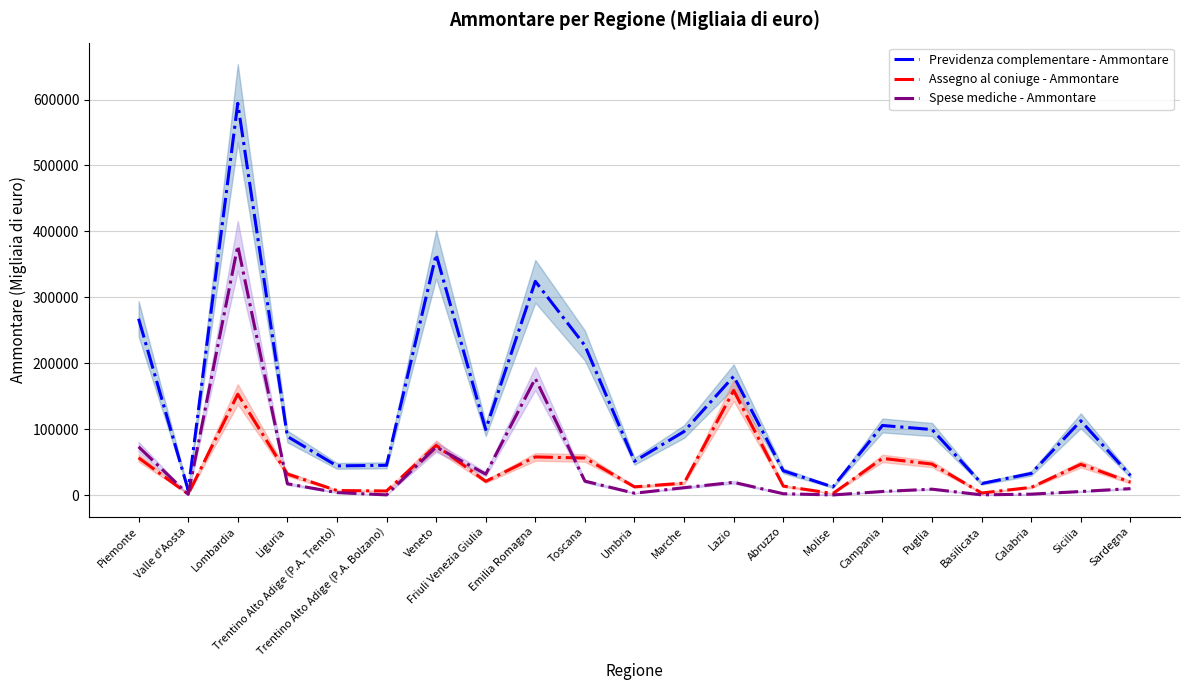

How many data points does each series have?

21